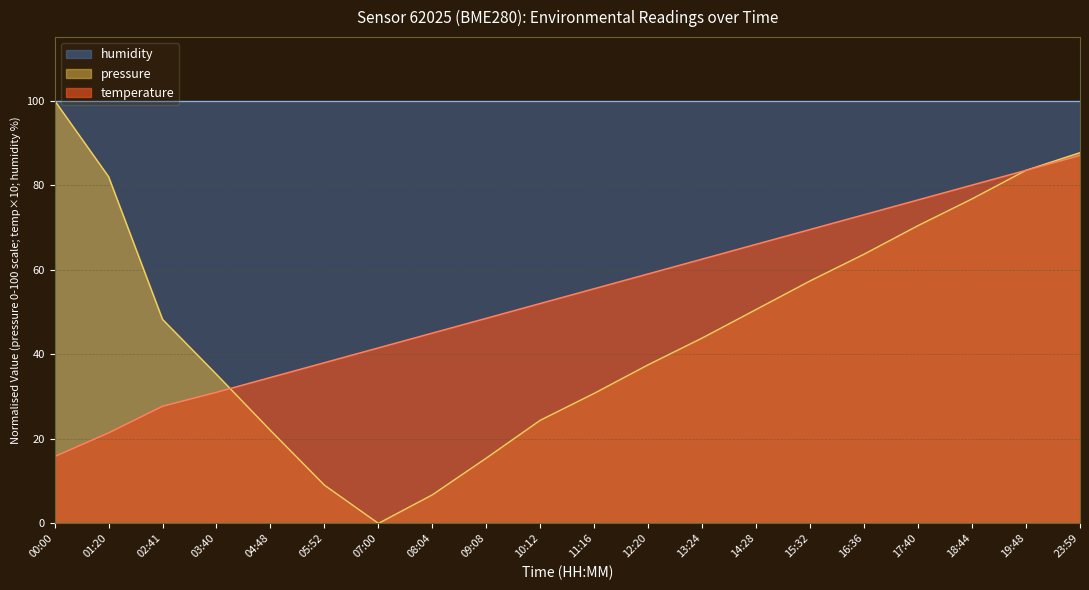

At which category is the sum across all series the highest?

23:59